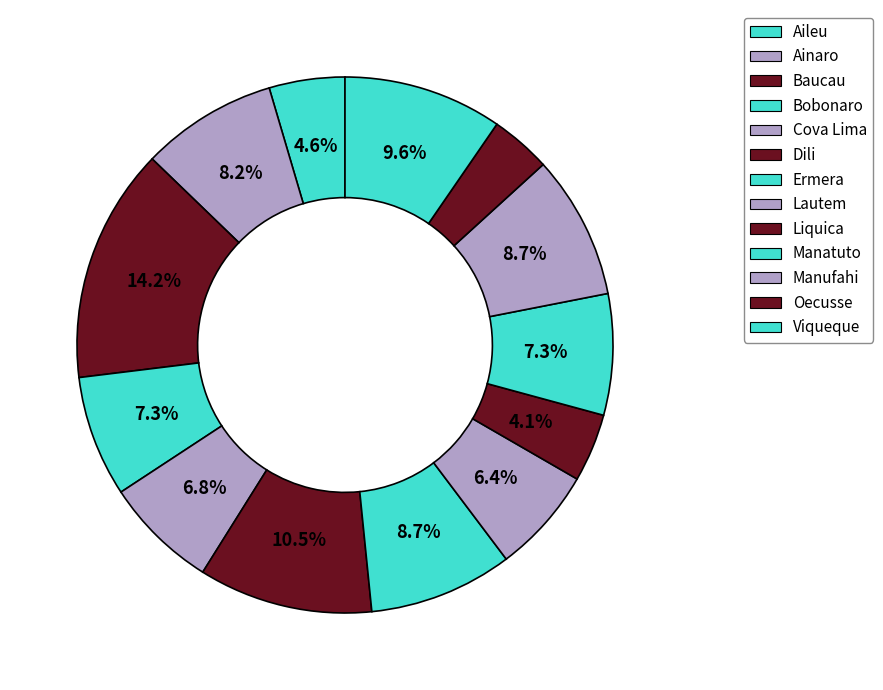

Count the number of slices in the pie.

13